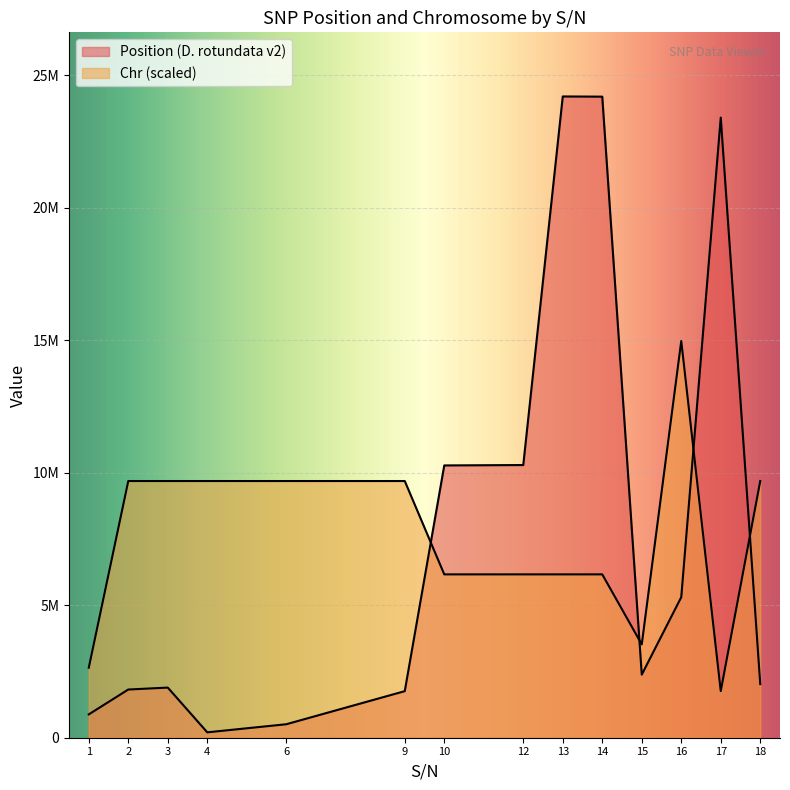

Which series has the largest total across all categories?

Position (D. rotundata v2)